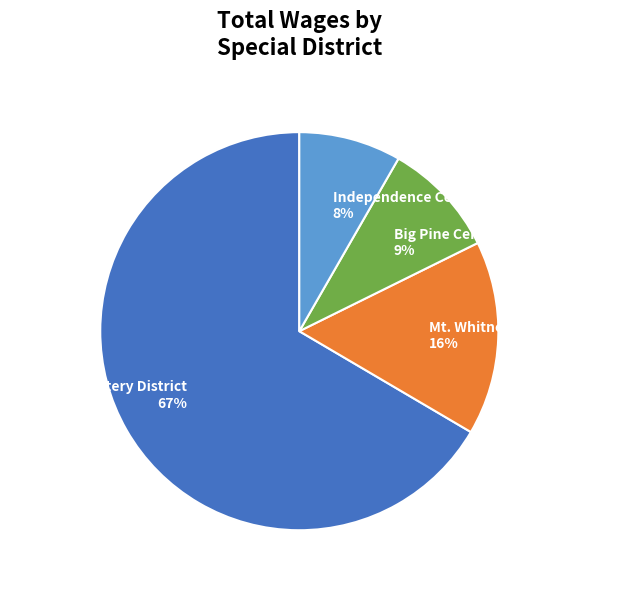

Does Pioneer Cemetery District represent more than half of the total?

Yes